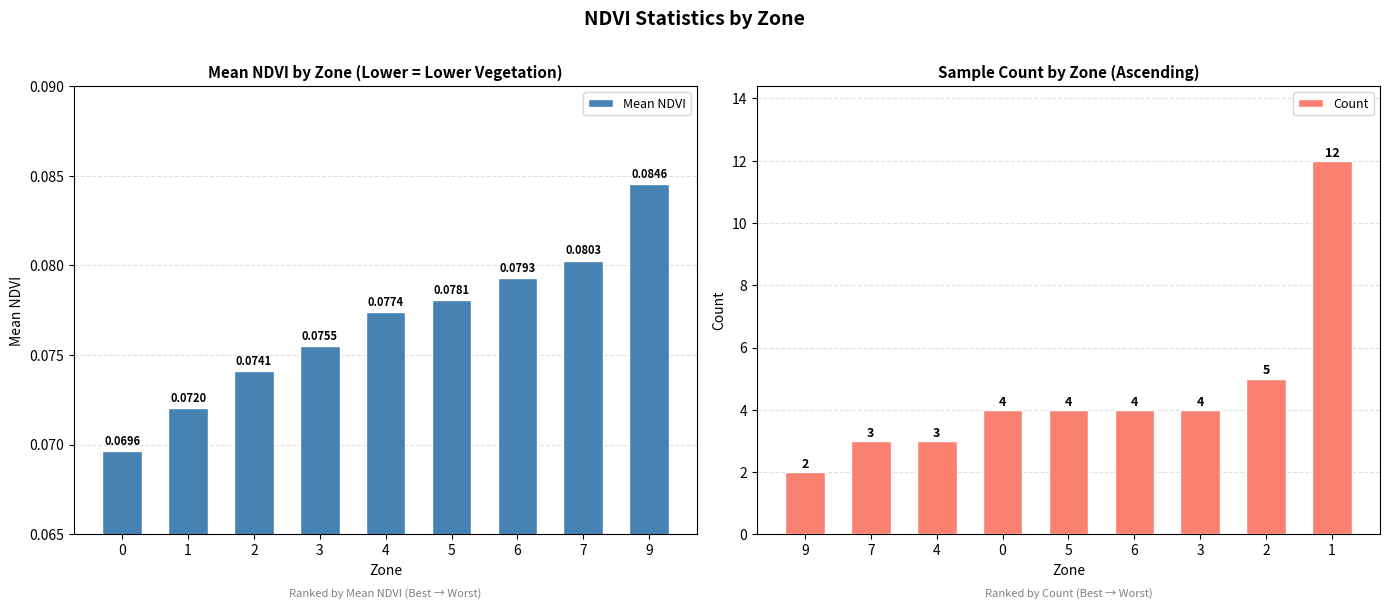

Rank the series by their average value, from lowest to highest.

Mean NDVI, Count